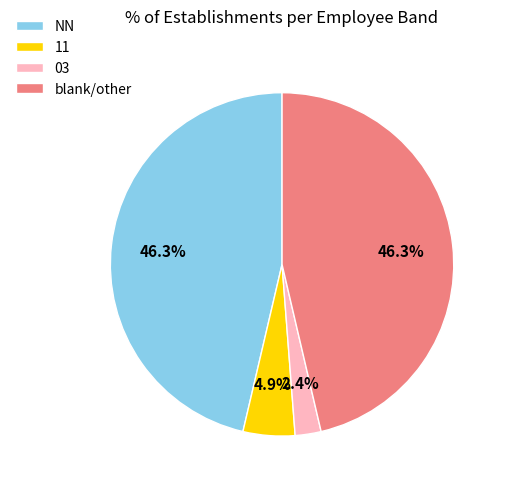

Is there any slice that represents more than half of the pie?

No